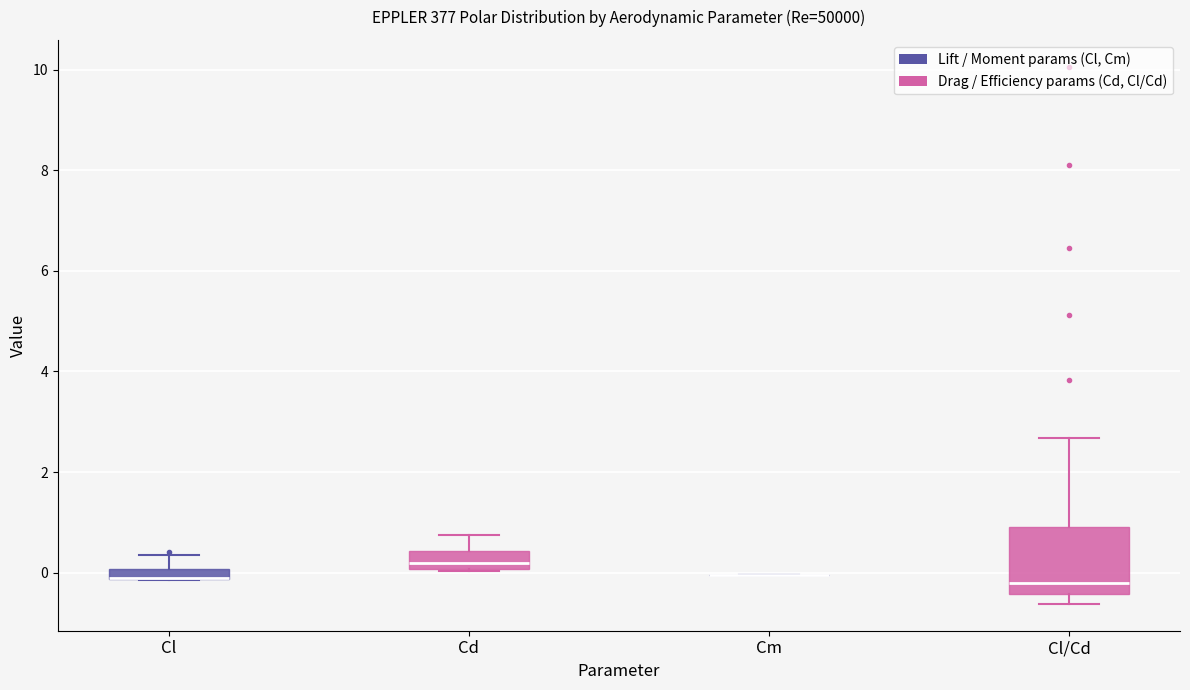

Comparing the boxes themselves (not the whiskers), which one is the tallest?

Cl/Cd